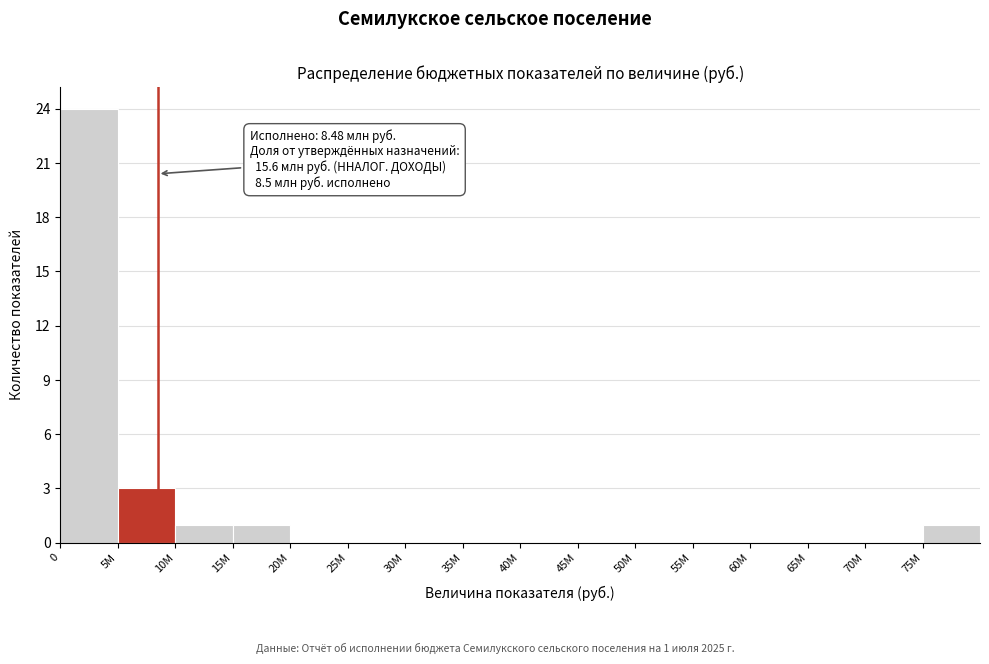

Reading left to right, what are all the values shown in this chart?

0=24	5M=3	10M=1	15M=1	20M=0	25M=0	30M=0	35M=0	40M=0	45M=0	50M=0	55M=0	60M=0	65M=0	70M=0	75M=1